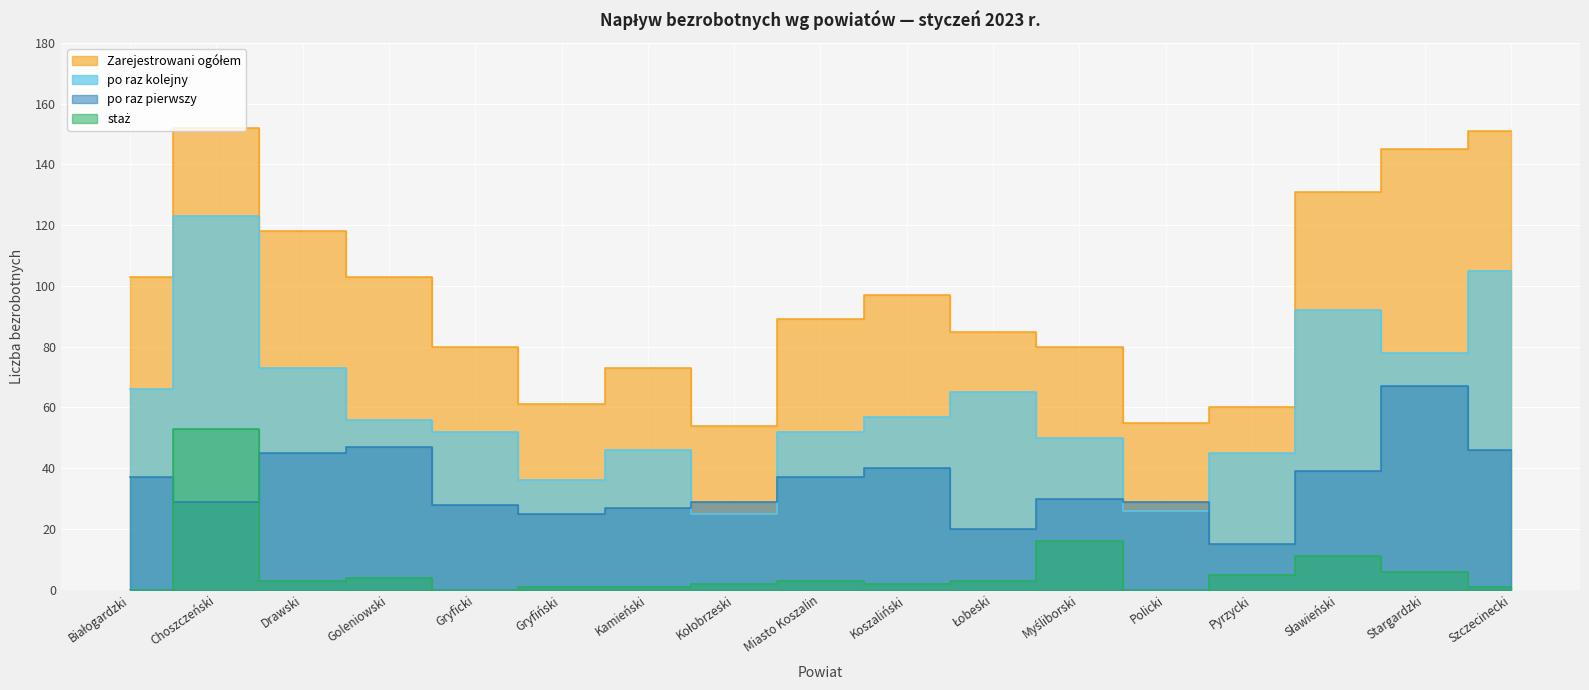

Reading right to left, transcribe all the data shown in this chart.

Zarejestrowani ogółem: Szczecinecki=151	Stargardzki=145	Sławieński=131	Pyrzycki=60	Policki=55	Myśliborski=80	Łobeski=85	Koszaliński=97	Miasto Koszalin=89	Kołobrzeski=54	Kamieński=73	Gryfiński=61	Gryficki=80	Goleniowski=103	Drawski=118	Choszczeński=152	Białogardzki=103
po raz pierwszy: Szczecinecki=46	Stargardzki=67	Sławieński=39	Pyrzycki=15	Policki=29	Myśliborski=30	Łobeski=20	Koszaliński=40	Miasto Koszalin=37	Kołobrzeski=29	Kamieński=27	Gryfiński=25	Gryficki=28	Goleniowski=47	Drawski=45	Choszczeński=29	Białogardzki=37
po raz kolejny: Szczecinecki=105	Stargardzki=78	Sławieński=92	Pyrzycki=45	Policki=26	Myśliborski=50	Łobeski=65	Koszaliński=57	Miasto Koszalin=52	Kołobrzeski=25	Kamieński=46	Gryfiński=36	Gryficki=52	Goleniowski=56	Drawski=73	Choszczeński=123	Białogardzki=66
staż: Szczecinecki=1	Stargardzki=6	Sławieński=11	Pyrzycki=5	Policki=0	Myśliborski=16	Łobeski=3	Koszaliński=2	Miasto Koszalin=3	Kołobrzeski=2	Kamieński=1	Gryfiński=1	Gryficki=0	Goleniowski=4	Drawski=3	Choszczeński=53	Białogardzki=0